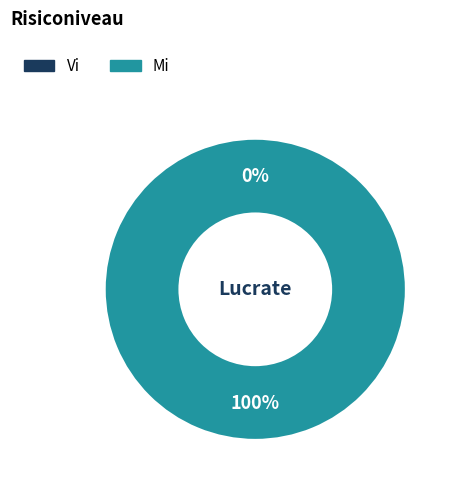

Is it true that Mi is 100% of the pie?

True